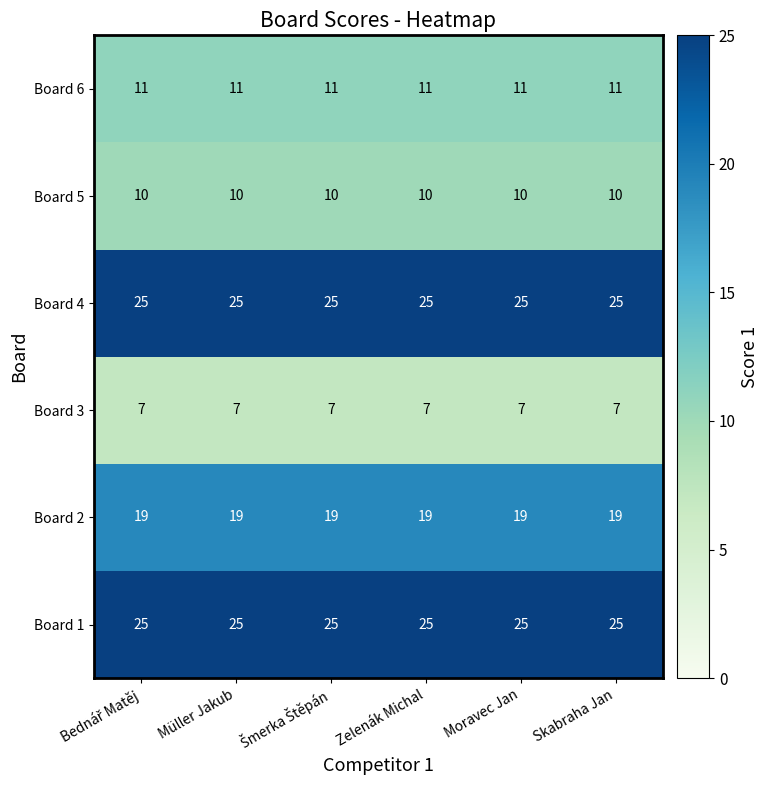

Read the Board 6 value at Skabraha Jan.

11